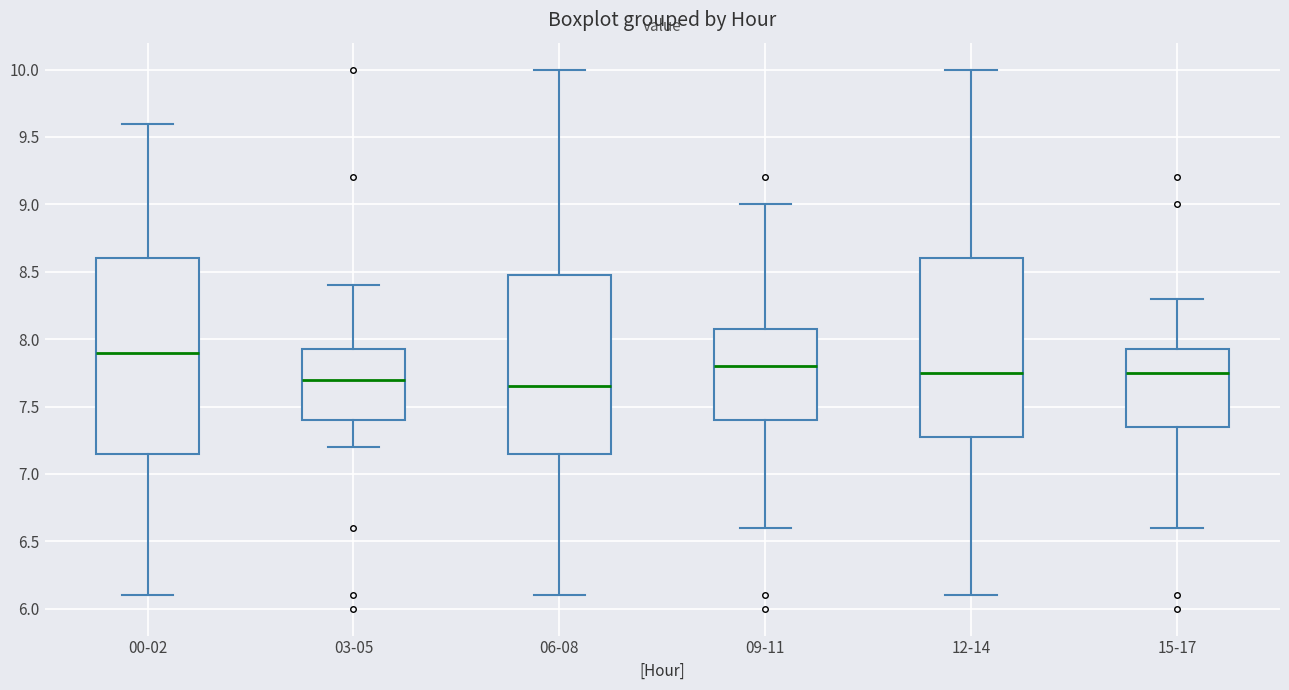

Reading left to right, transcribe this box plot: for each box, give where its median line is, the range the box spans, and where its two whiskers end, as read against the y-axis. The values are not printed on the chart, so give them approximately, as read against the axis.

00-02: median 7.90, box 7.15 to 8.60, whiskers 6.10 to 9.60
03-05: median 7.70, box 7.40 to 7.95, whiskers 7.20 to 8.40
06-08: median 7.65, box 7.15 to 8.50, whiskers 6.10 to 10.00
09-11: median 7.80, box 7.40 to 8.10, whiskers 6.60 to 9.00
12-14: median 7.75, box 7.30 to 8.60, whiskers 6.10 to 10.00
15-17: median 7.75, box 7.35 to 7.95, whiskers 6.60 to 8.30